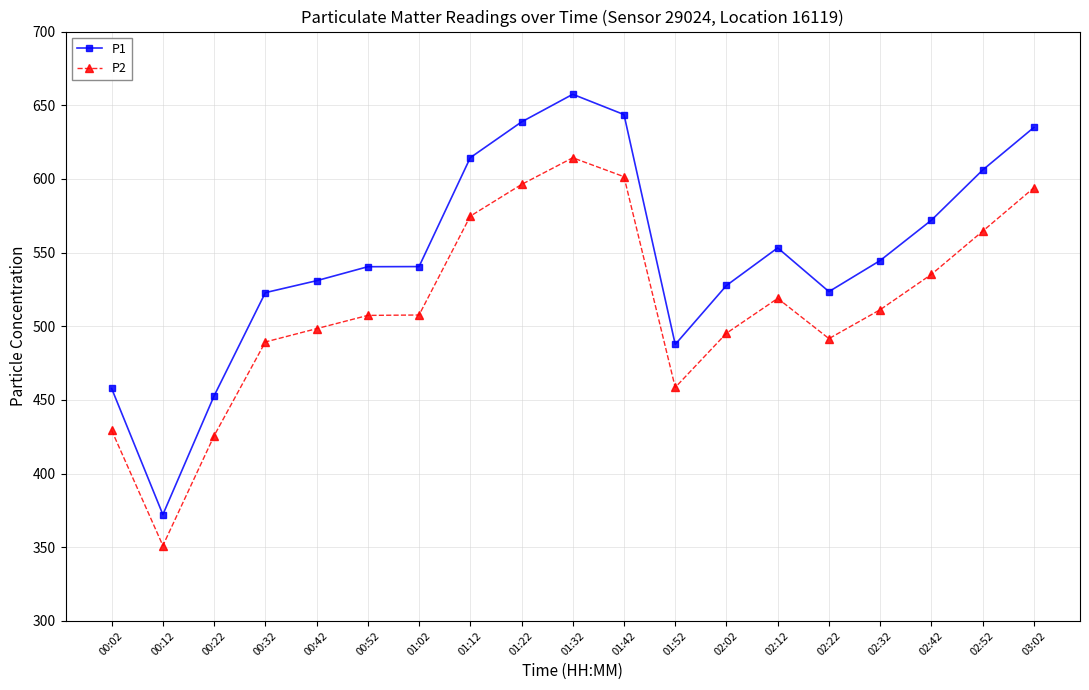

True or false: P2 and P1 intersect in this chart.

False